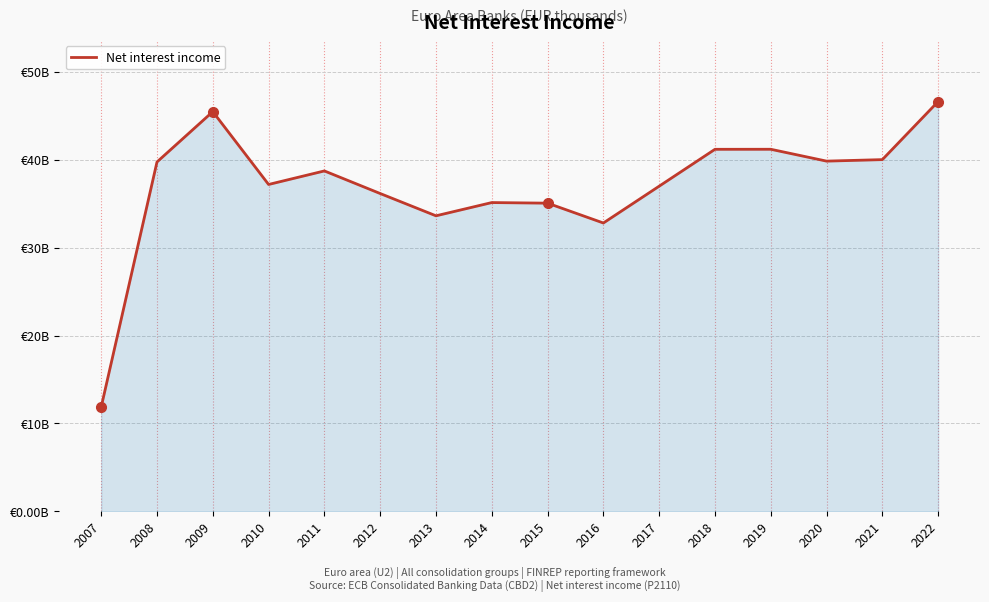

Is it true that the value at 2010 is 51.1?

False